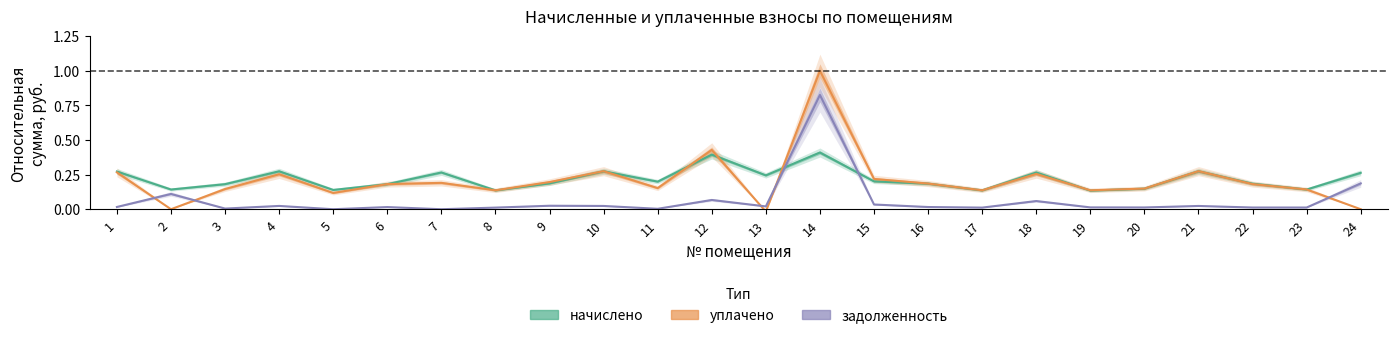

Where does the уплачено series first go above 0?

1